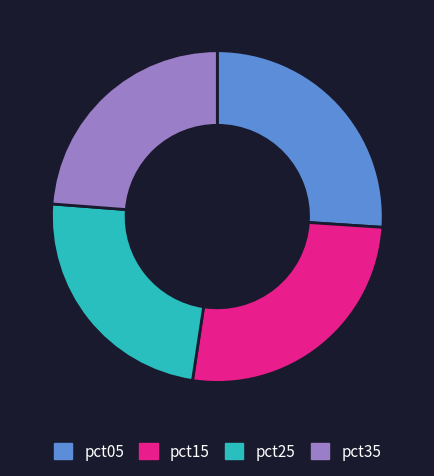

Approximately how many times larger is the value at pct35 compared to pct15?

0.9